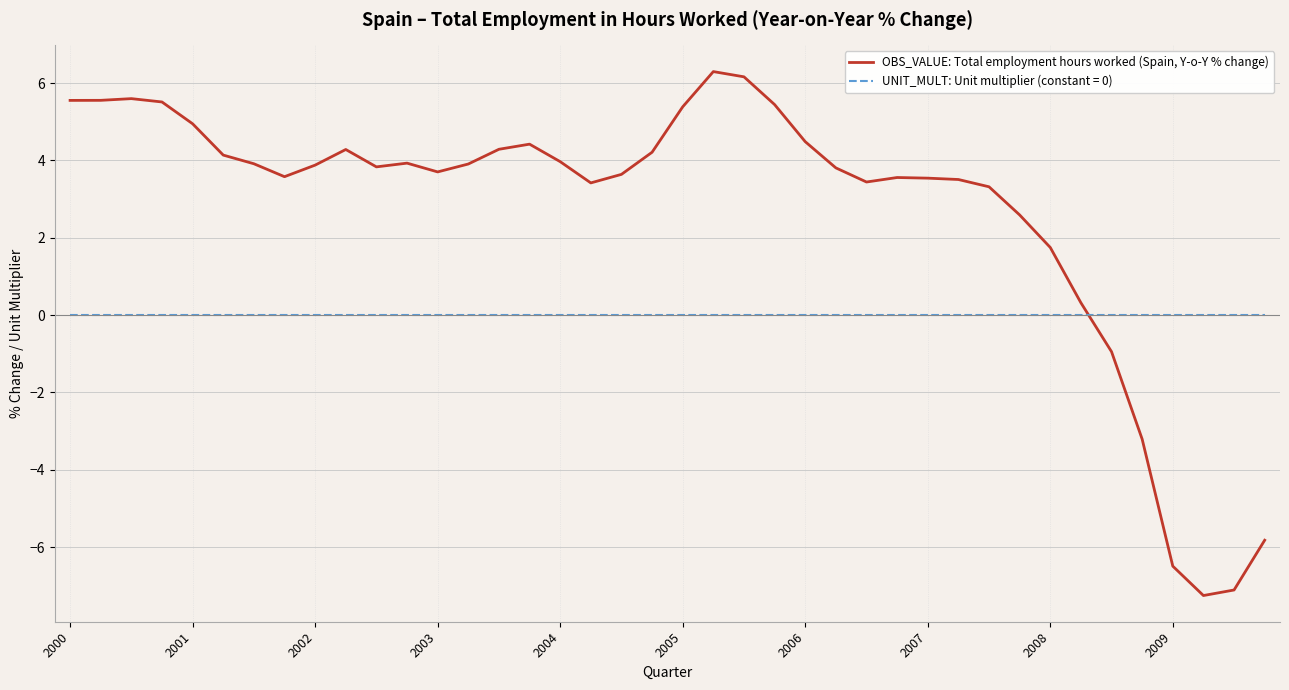

Which series has the largest total across all categories?

OBS_VALUE: Total employment hours worked (Spain, Y-o-Y % change)